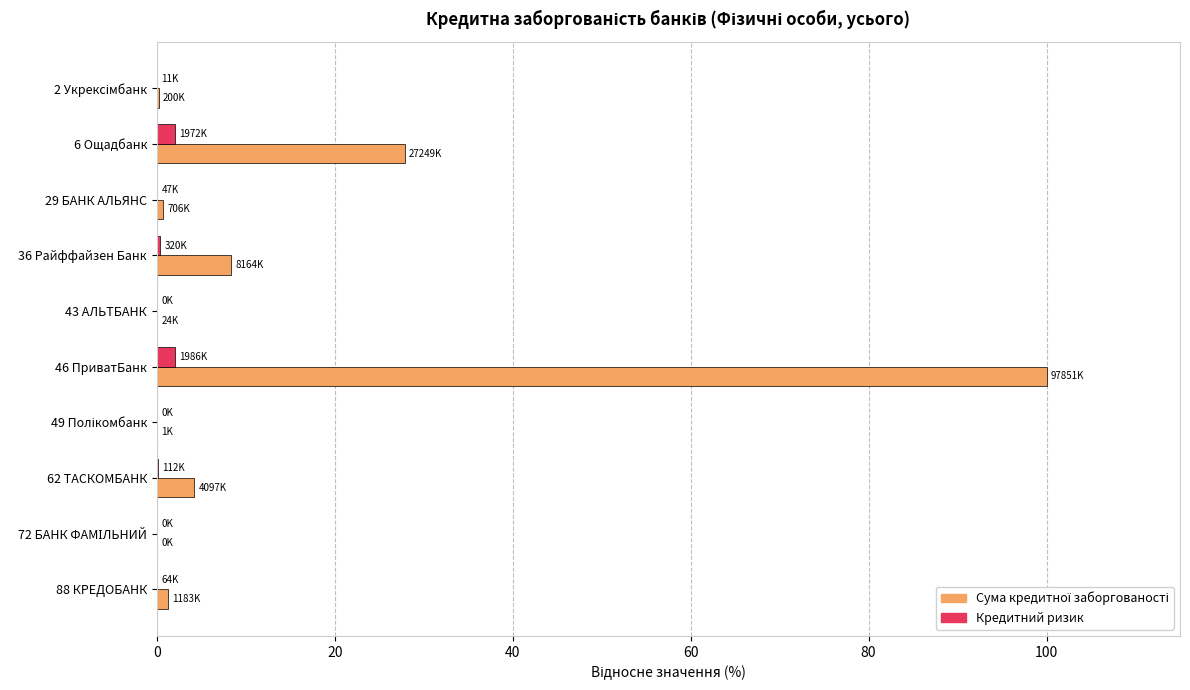

Which label corresponds to the largest value in the chart?

46 ПриватБанк